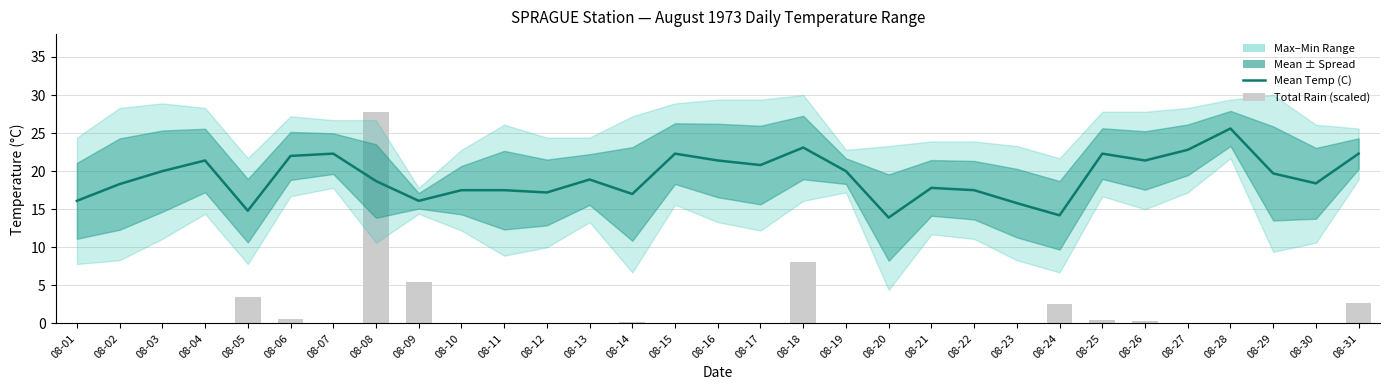

What is the ratio of the value at 08-21 to the value at 08-16?

0.8